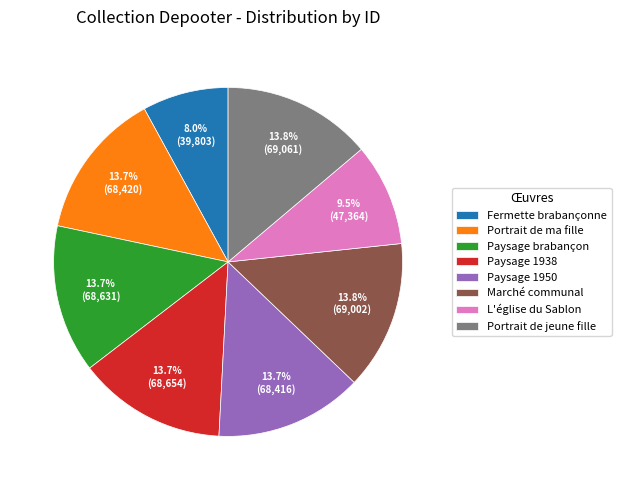

To the nearest percent, what is the combined percentage of Fermette brabançonne and Portrait de ma fille?

22%